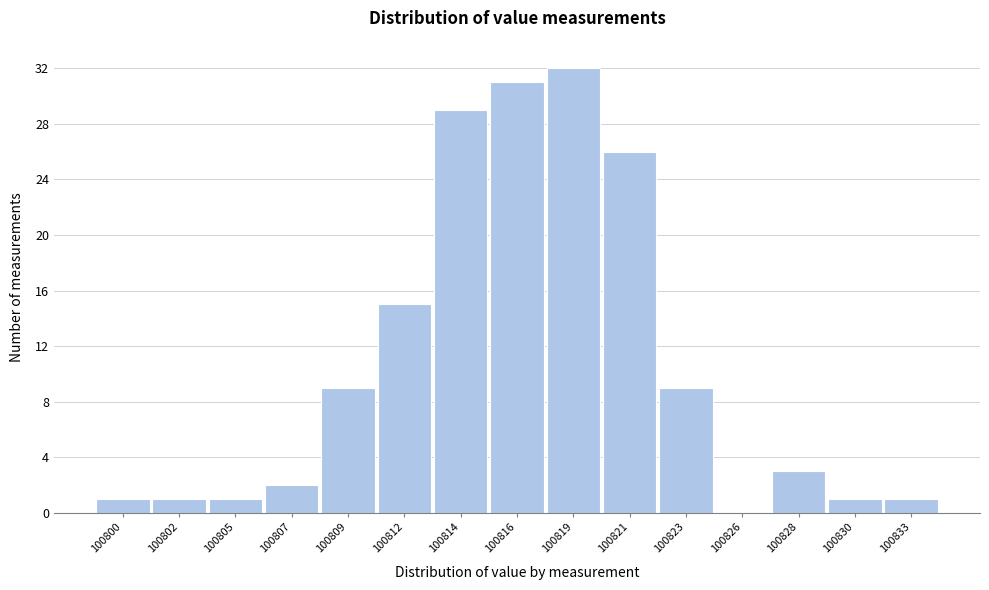

Reading right to left, extract all data points from this chart.

100833=1	100830=1	100828=3	100826=0	100823=9	100821=26	100819=32	100816=31	100814=29	100812=15	100809=9	100807=2	100805=1	100802=1	100800=1